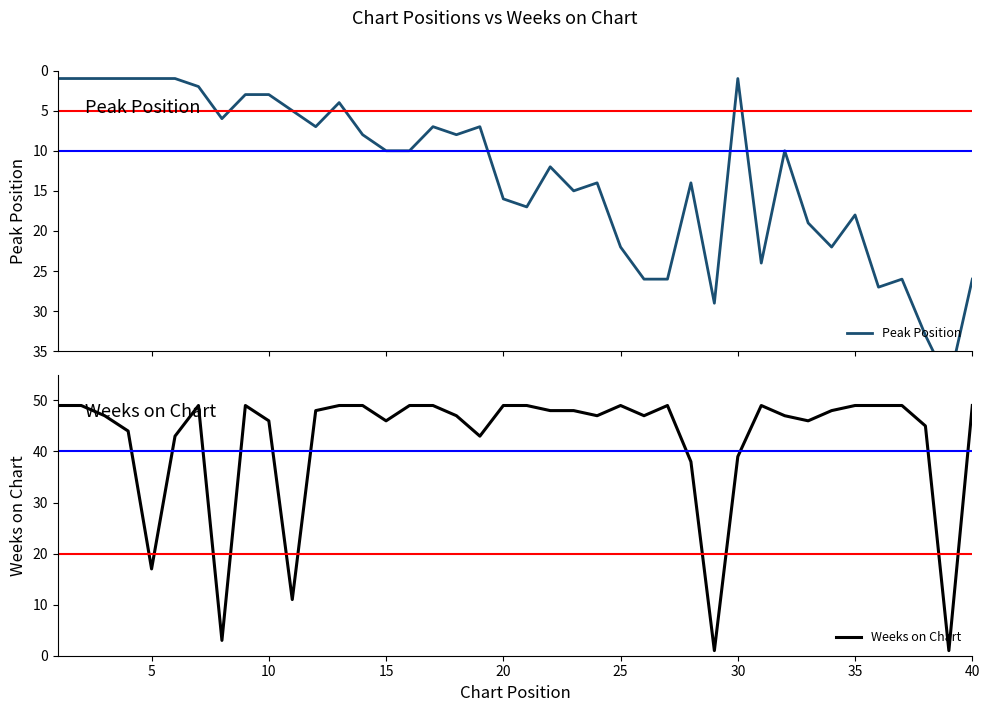

Count the number of data series in this chart.

2